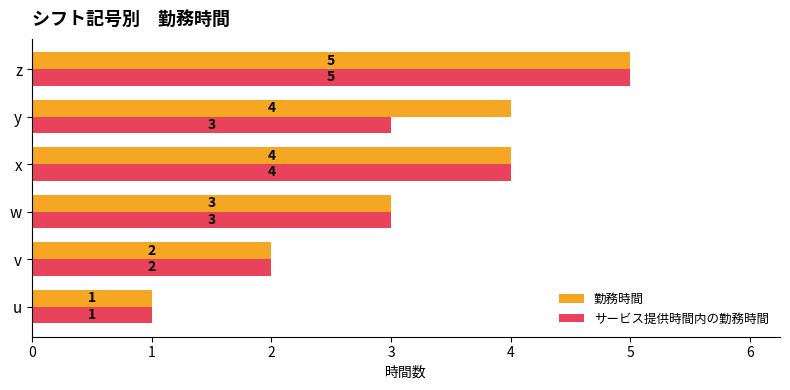

At which category does the chart reach its peak across all series?

z